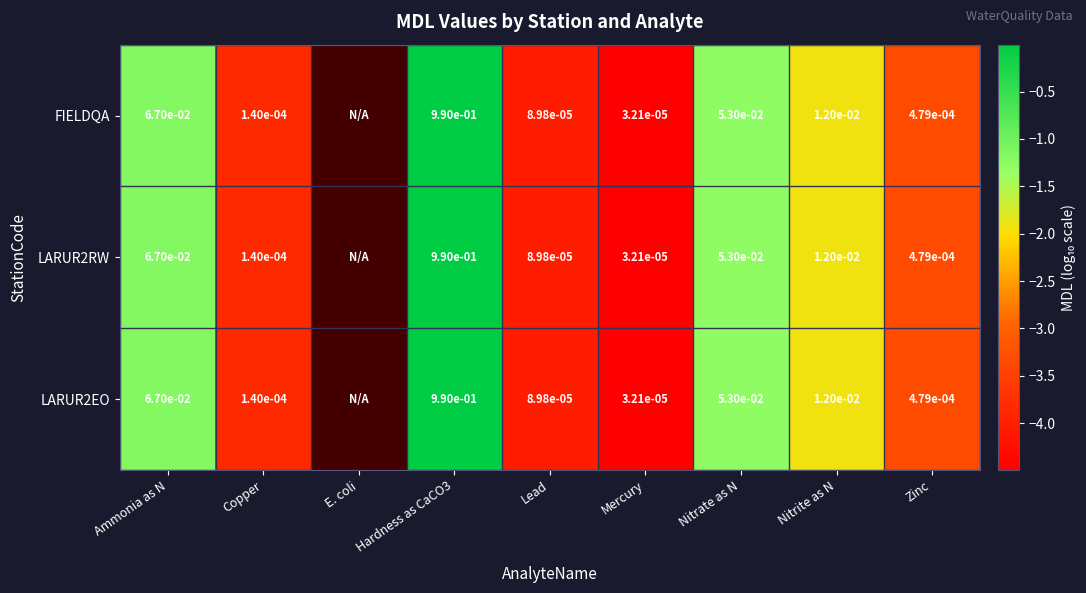

Which series has the widest spread of values?

FIELDQA